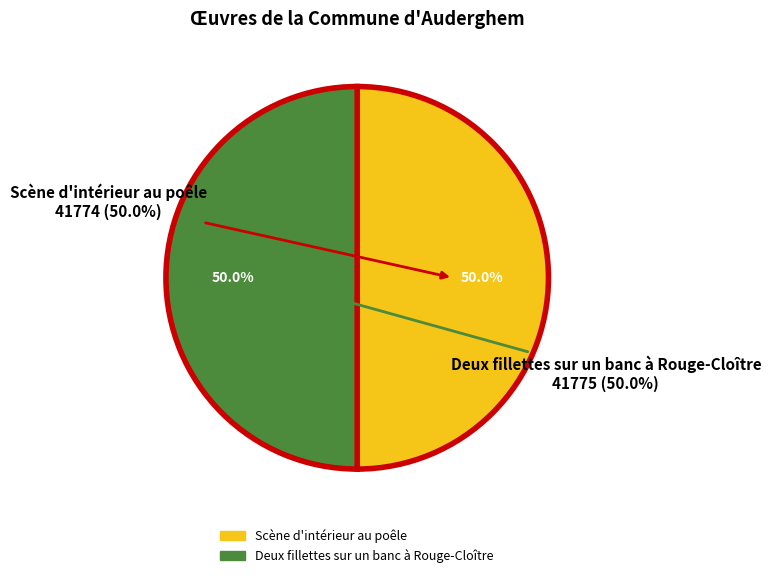

To the nearest percent, what portion does Deux fillettes sur un banc à Rouge-Cloître represent?

50%